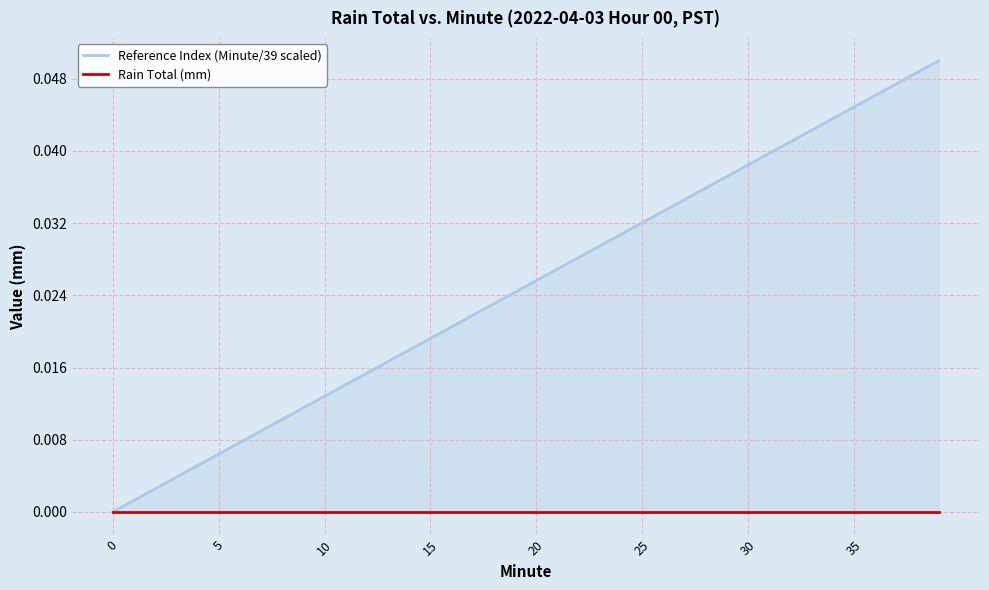

Reading right to left, transcribe all the data shown in this chart.

Reference Index (Minute/39 scaled): 0.1	0.0	0.0	0.0	0.0	0.0	0.0	0.0	0.0	0.0	0.0	0.0	0.0	0.0	0.0	0.0	0.0	0.0	0.0	0.0	0.0	0.0	0.0	0.0	0.0	0.0	0.0	0.0	0.0	0.0	0.0	0.0	0.0	0.0	0.0	0.0	0.0	0.0	0.0	0.0
Rain Total (mm): 0.0	0.0	0.0	0.0	0.0	0.0	0.0	0.0	0.0	0.0	0.0	0.0	0.0	0.0	0.0	0.0	0.0	0.0	0.0	0.0	0.0	0.0	0.0	0.0	0.0	0.0	0.0	0.0	0.0	0.0	0.0	0.0	0.0	0.0	0.0	0.0	0.0	0.0	0.0	0.0